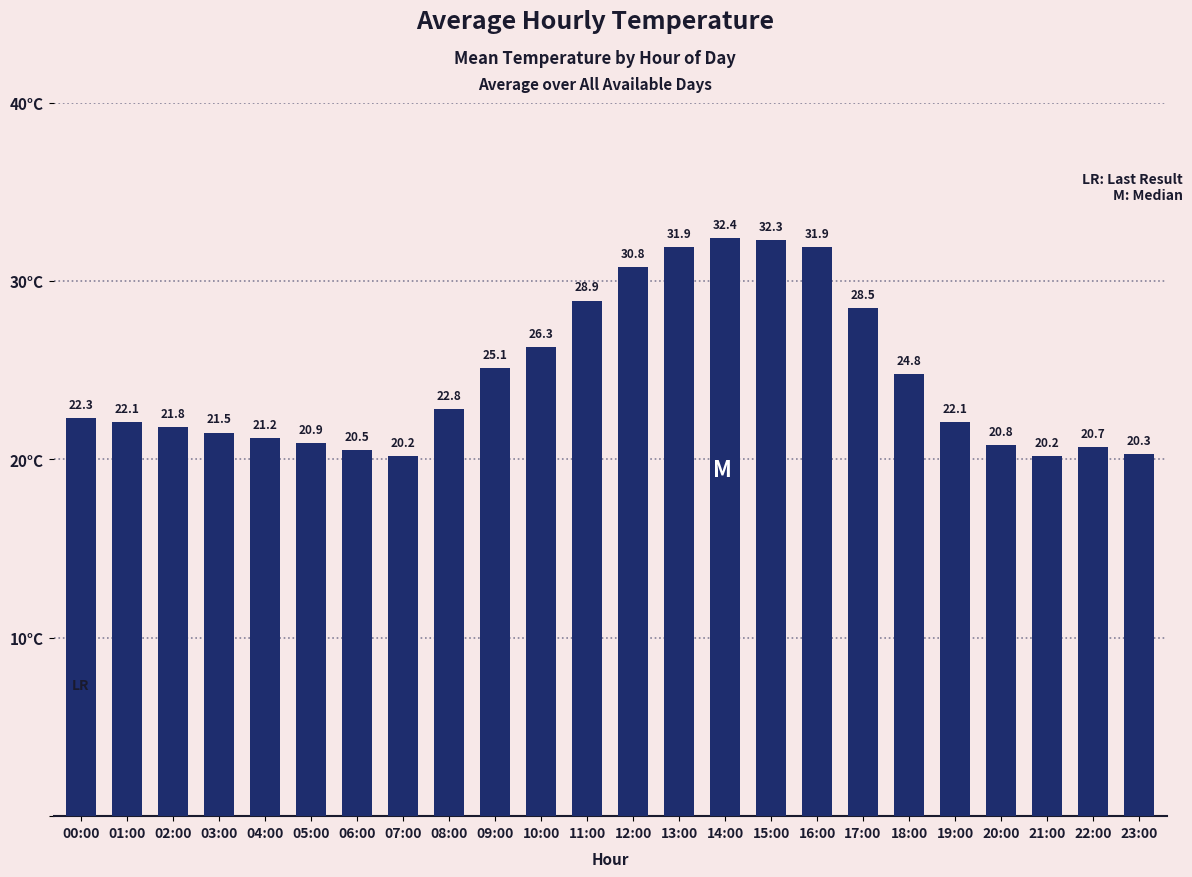

What value does the data have at 03:00?

21.5